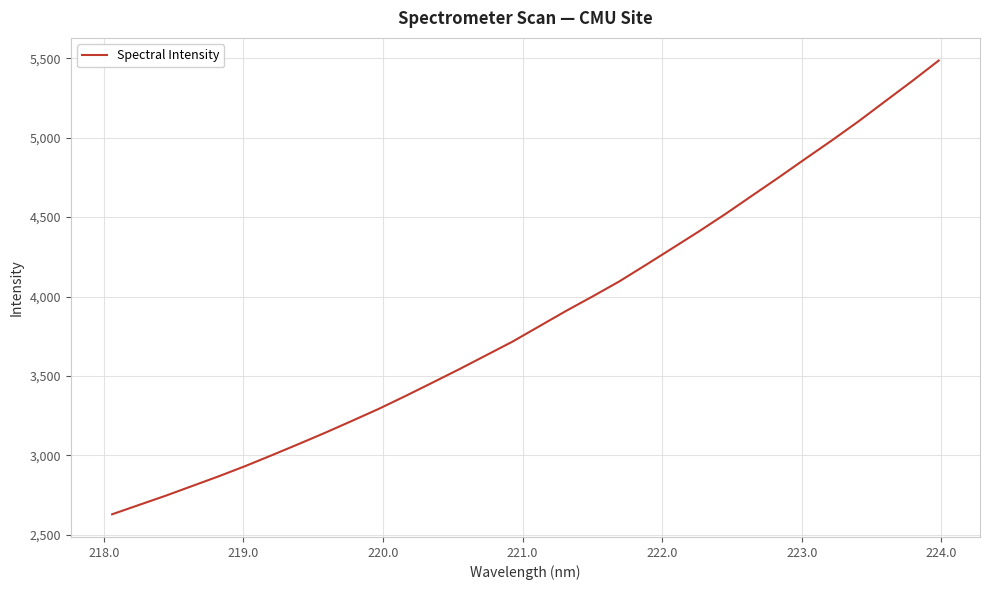

What is the minimum value shown in the chart?

2629.2